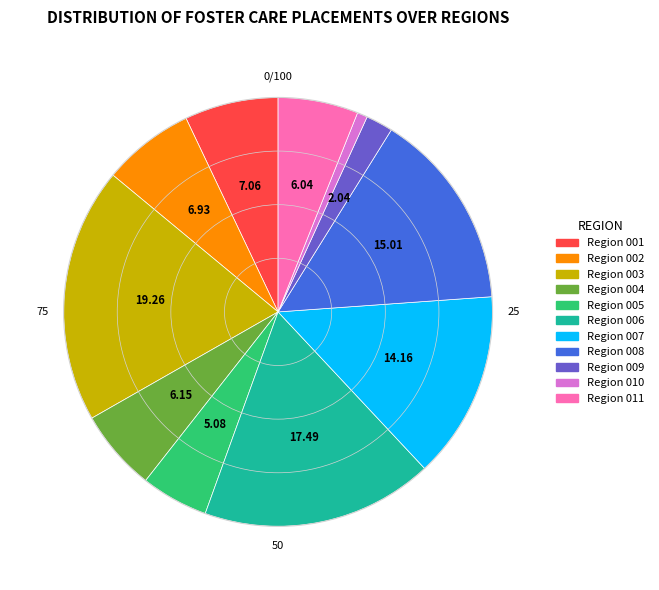

Does Region 011 represent more than half of the total?

No